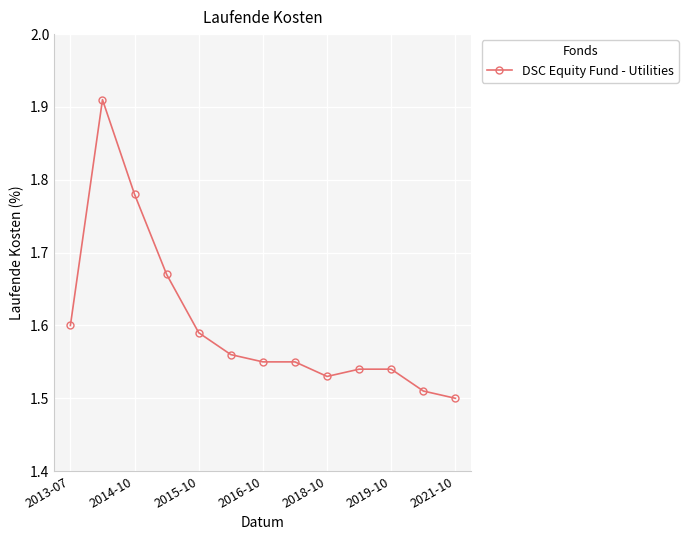

What is the difference between the maximum and minimum values?

0.4